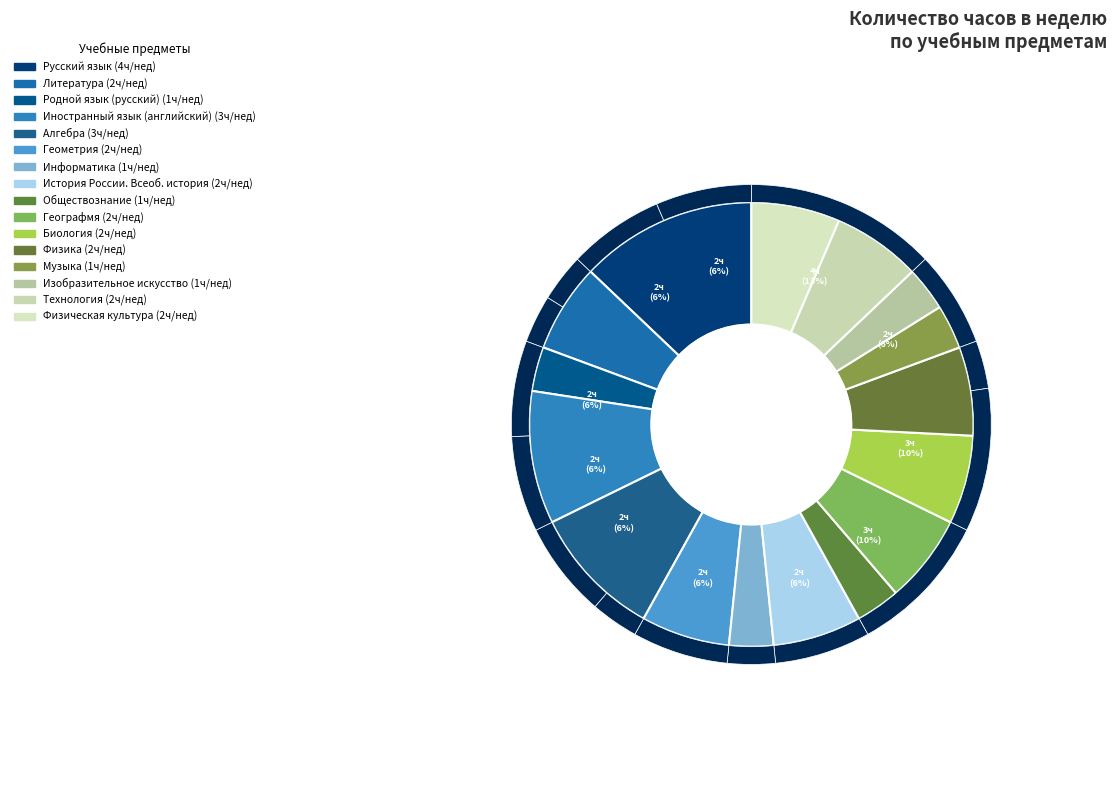

Is there any slice that represents more than half of the pie?

No